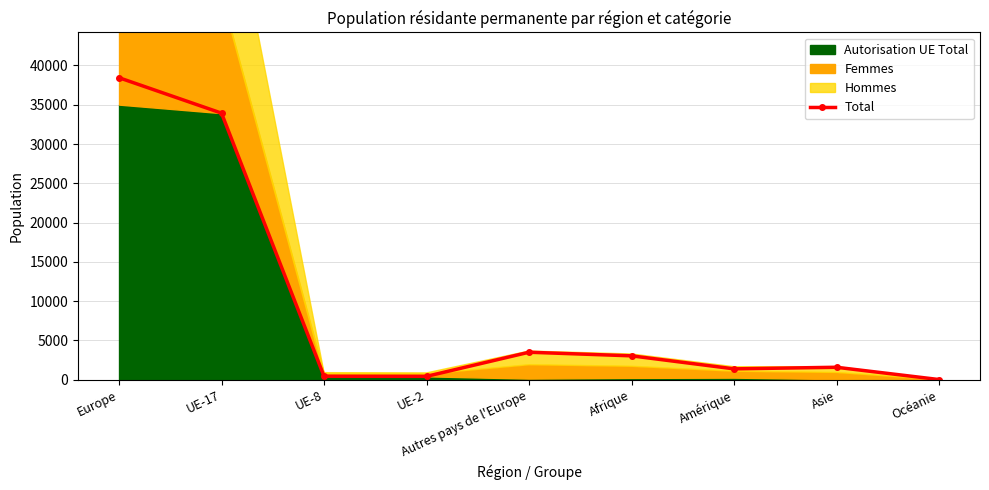

True or false: the data shows 752 at UE-2.

False